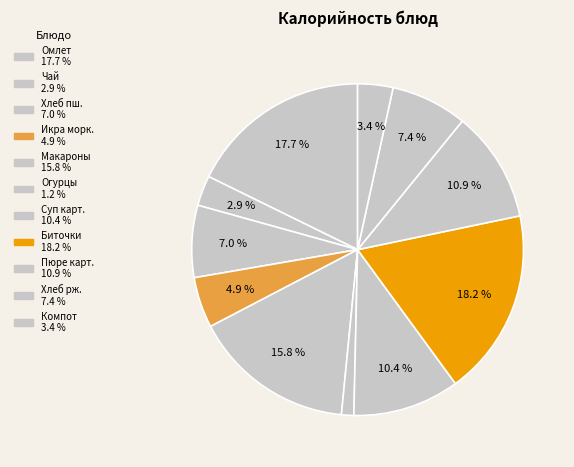

To the nearest percent, what is the average slice percentage?

9%